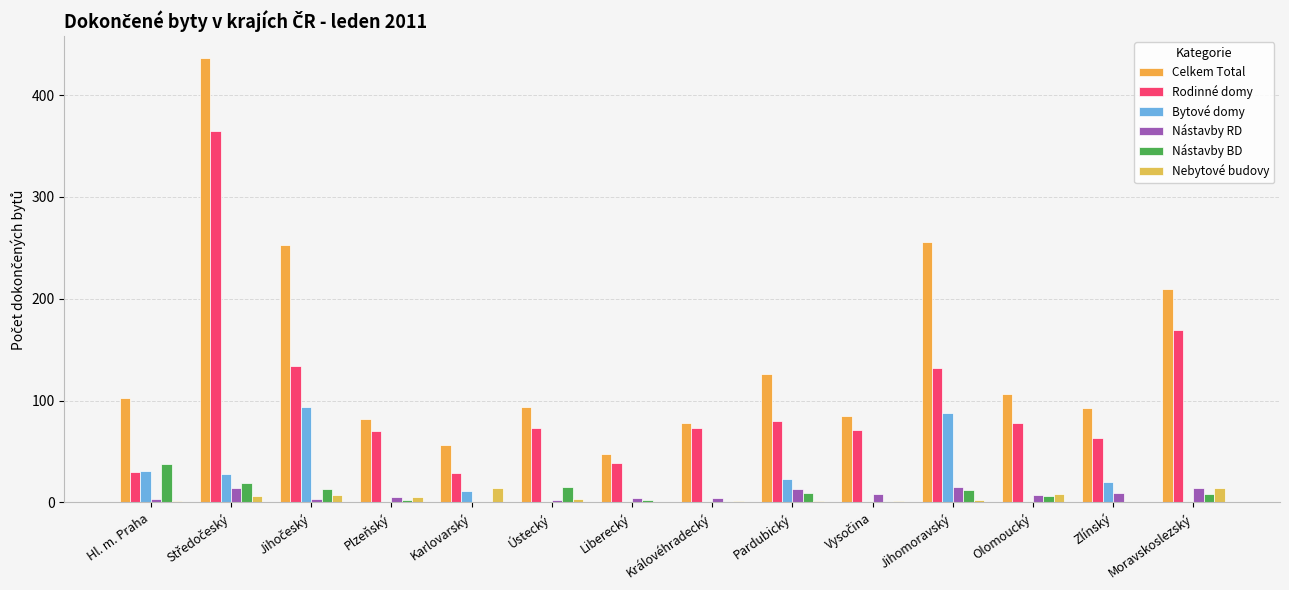

How many categories are shown in the chart?

14